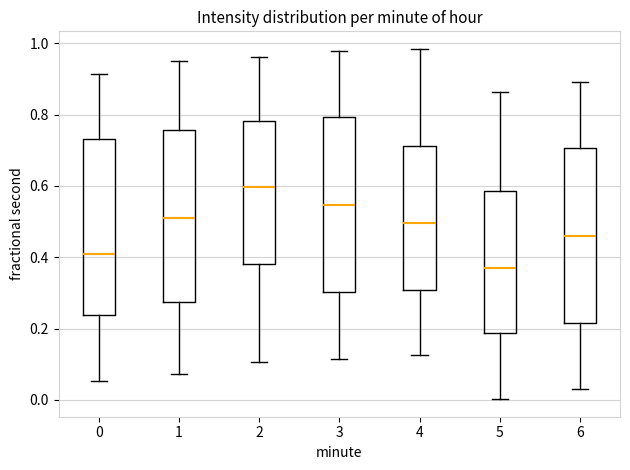

Reading left to right, transcribe this box plot: for each box, give where its median line is, the range the box spans, and where its two whiskers end, as read against the y-axis. The values are not printed on the chart, so give them approximately, as read against the axis.

0: median 0.40, box 0.24 to 0.74, whiskers 0.06 to 0.92
1: median 0.52, box 0.28 to 0.76, whiskers 0.08 to 0.96
2: median 0.60, box 0.38 to 0.78, whiskers 0.10 to 0.96
3: median 0.54, box 0.30 to 0.80, whiskers 0.12 to 0.98
4: median 0.50, box 0.30 to 0.72, whiskers 0.12 to 0.98
5: median 0.36, box 0.18 to 0.58, whiskers 0.00 to 0.86
6: median 0.46, box 0.22 to 0.70, whiskers 0.02 to 0.90